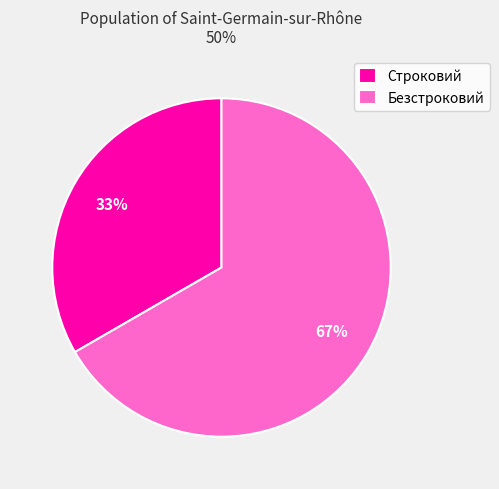

How many slices are in this pie chart?

2